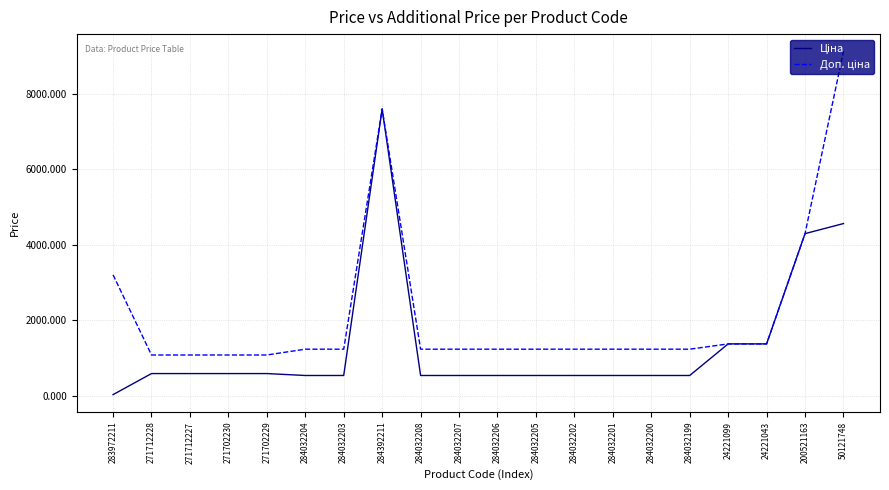

What is the spread (max minus min) of values at 284032200?

696.4